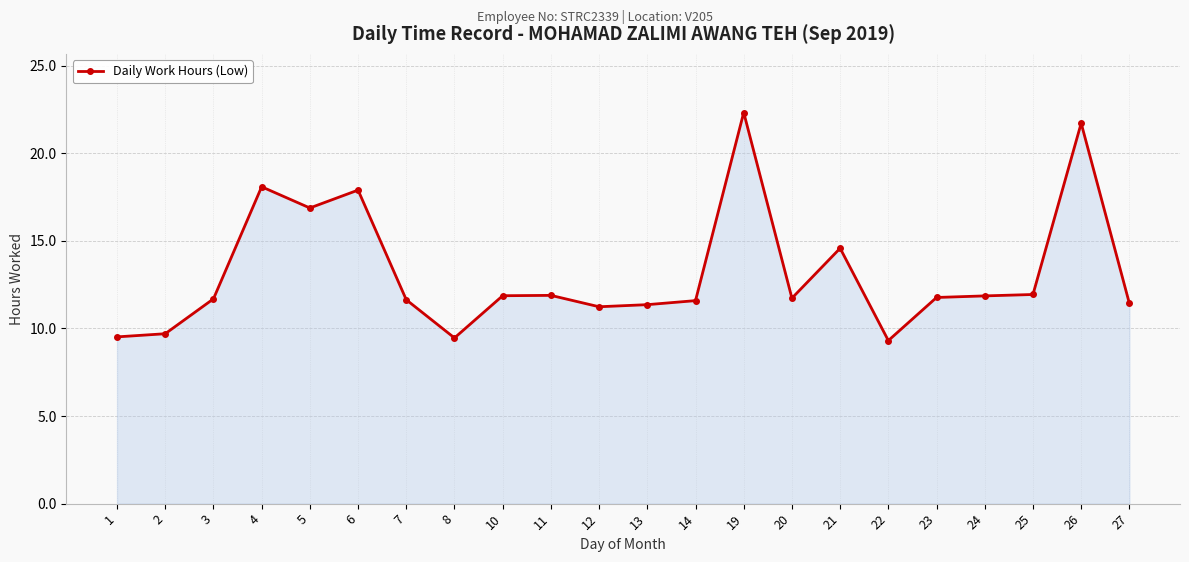

Between 26 and 12, which is larger?

26